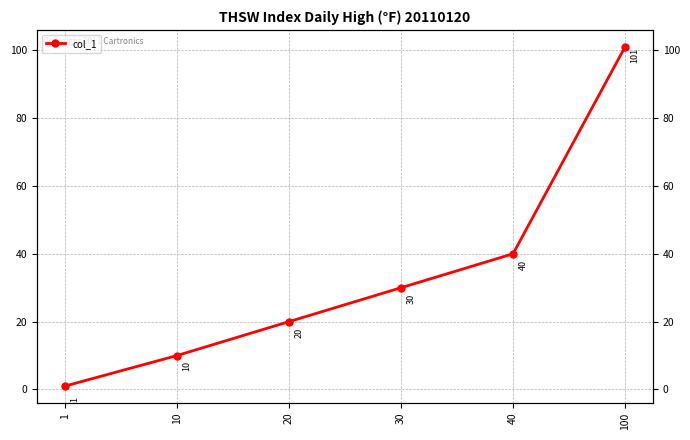

Is this an area chart (filled region under the line)?

No